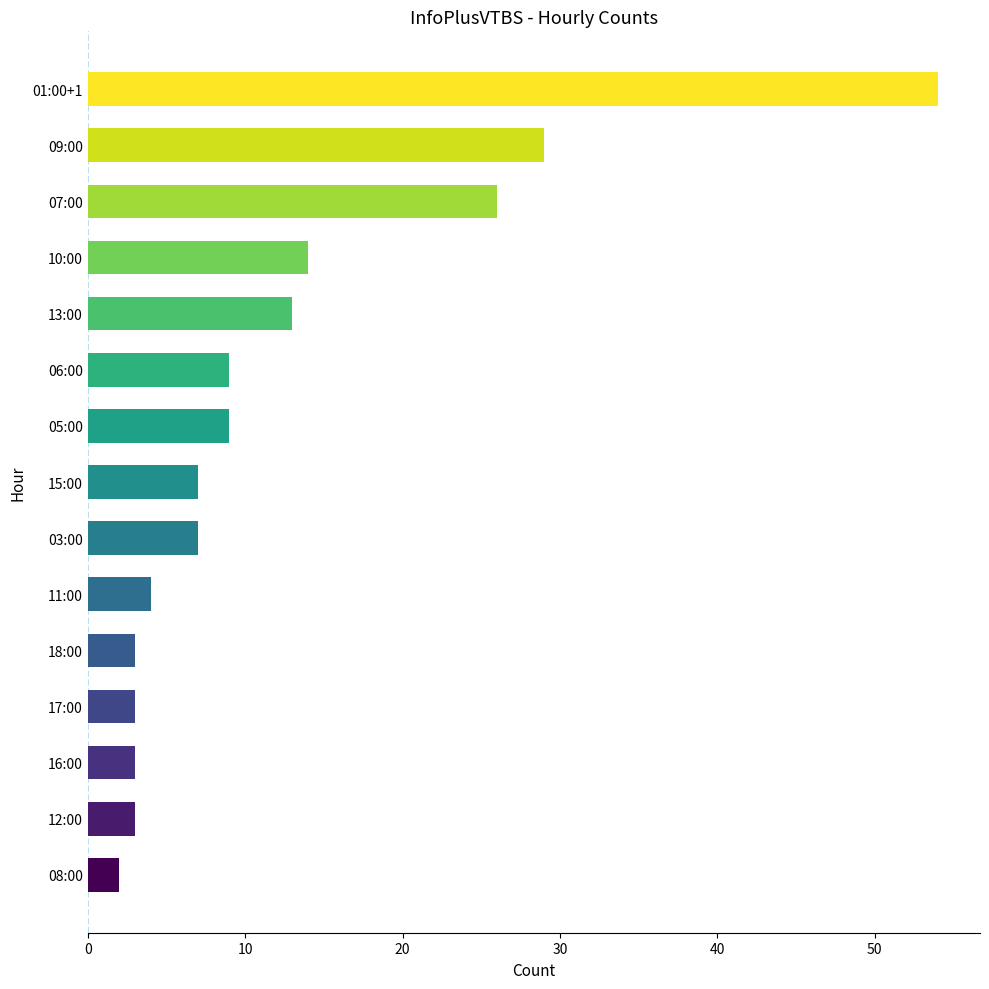

What is the change in value from 13:00 to 18:00?

-10